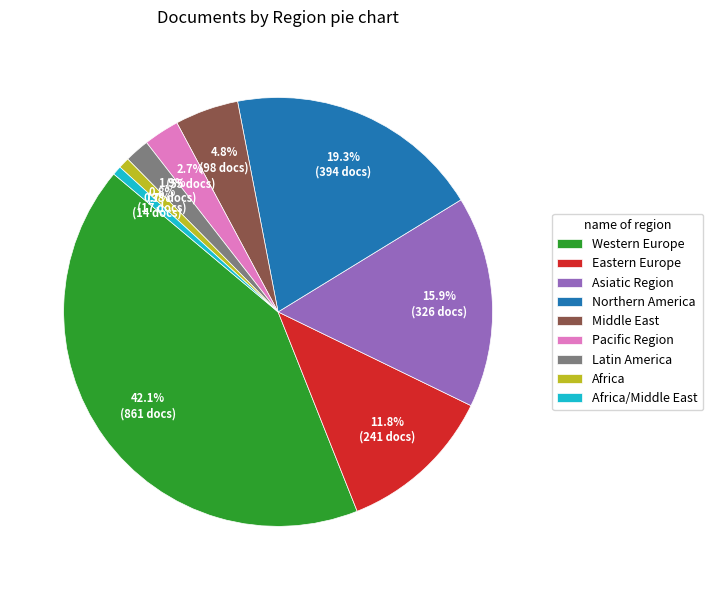

To the nearest percent, what percentage of the pie is Western Europe?

42%